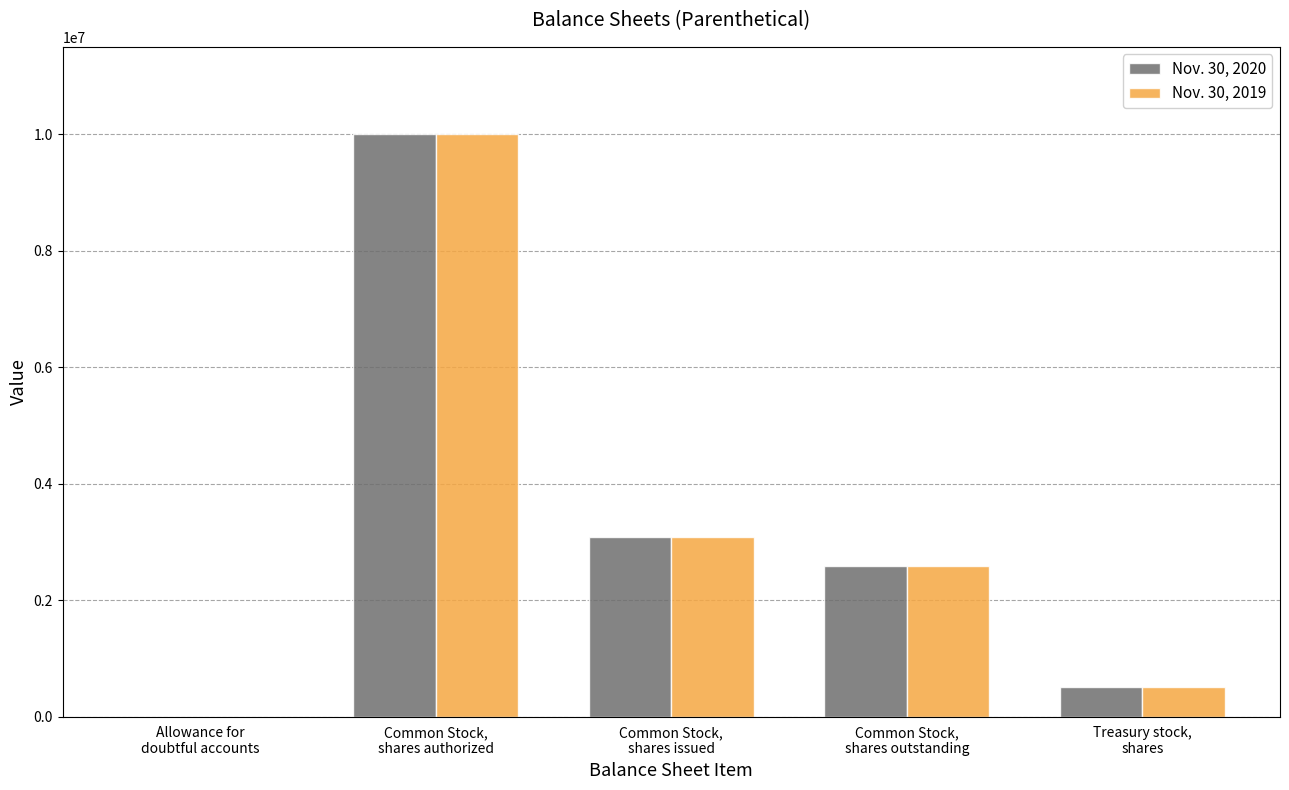

What is the sum of all Nov. 30, 2019 values?

16156630